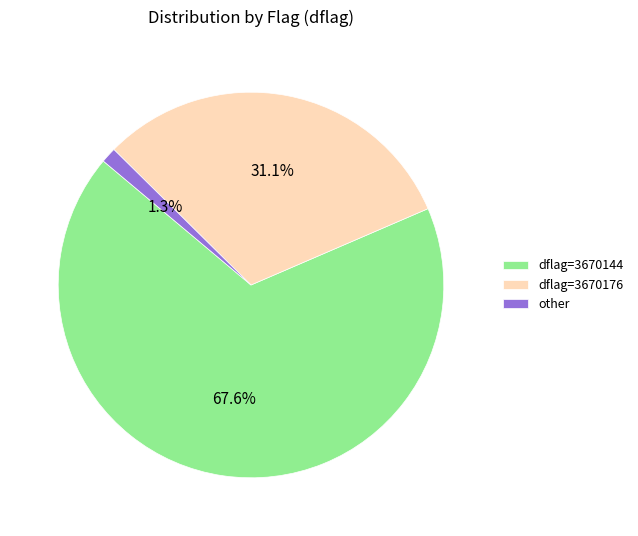

Rank the categories by value from highest to lowest.

dflag=3670144, dflag=3670176, other